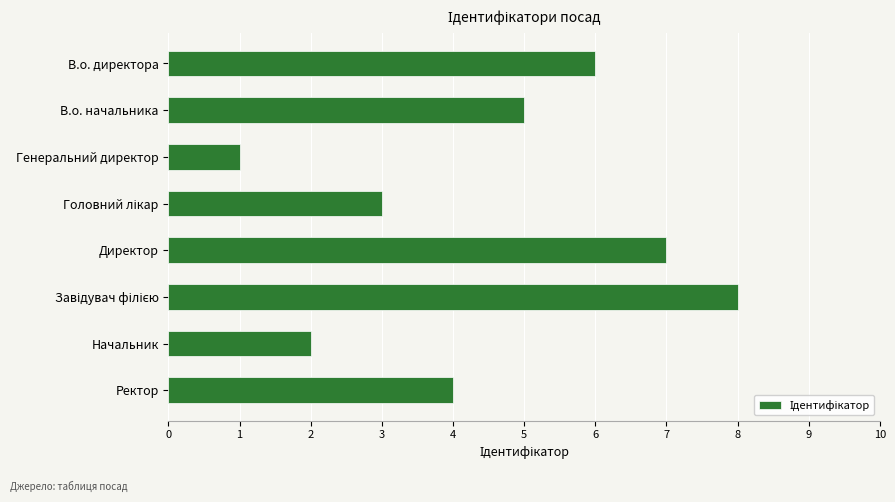

Reading bottom to top, list all the values displayed in this chart.

4	2	8	7	3	1	5	6